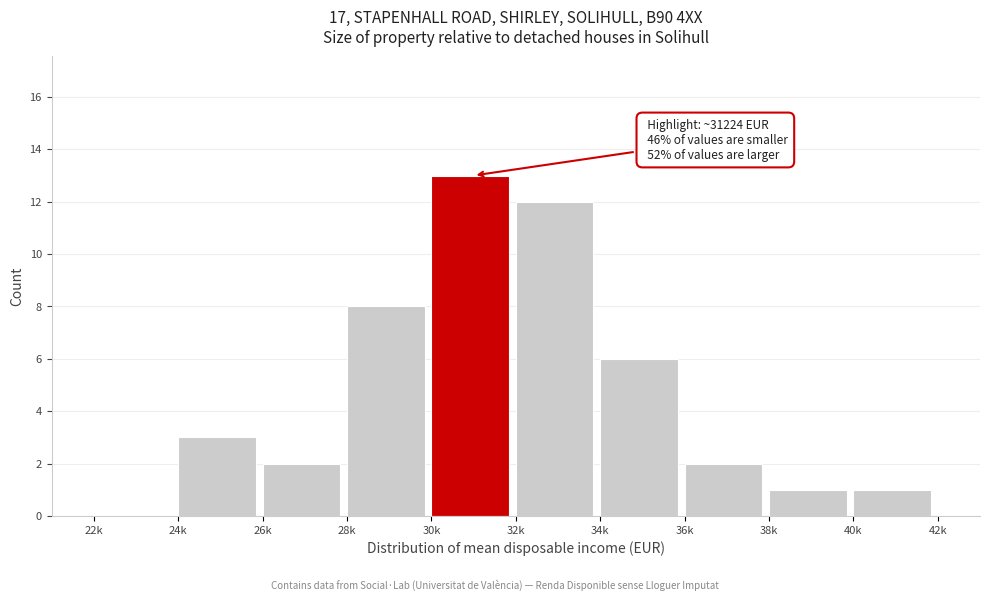

Reading right to left, extract all data points from this chart.

40k=1	38k=1	36k=2	34k=6	32k=12	30k=13	28k=8	26k=2	24k=3	22k=0